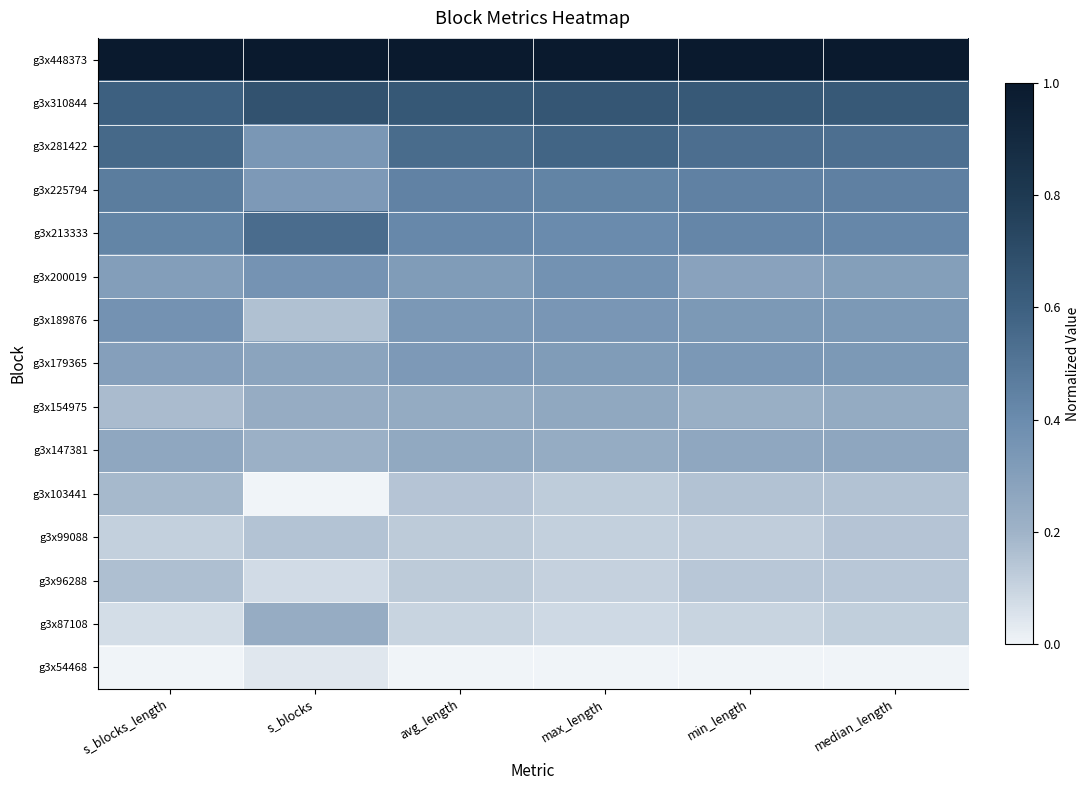

At how many categories does at least one series exceed 0?

6